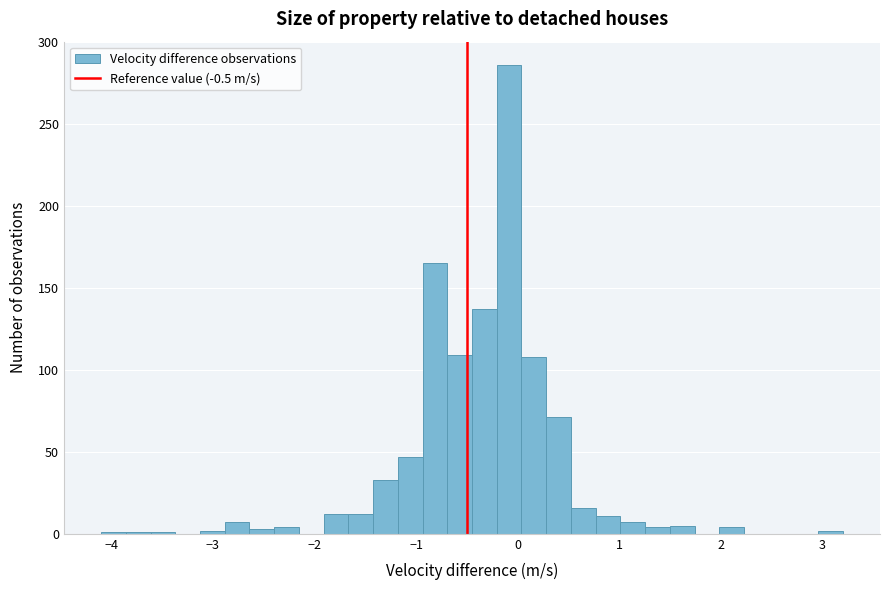

Around what value on the x-axis is the tallest bar? Give the approximate position of its centre, as read against the axis.

-0.1